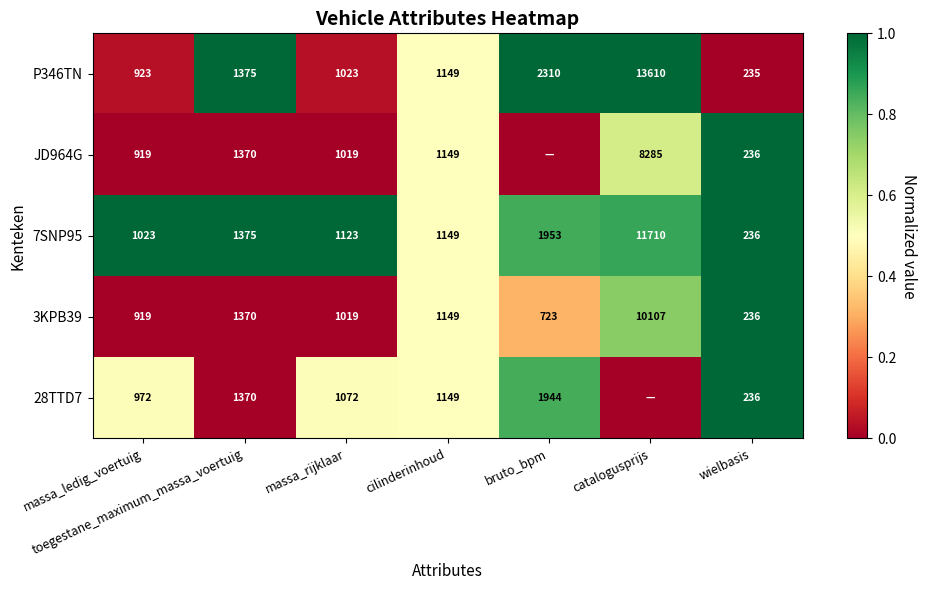

Is the value of 7SNP95 at catalogusprijs greater than the value of P346TN at massa_ledig_voertuig?

Yes